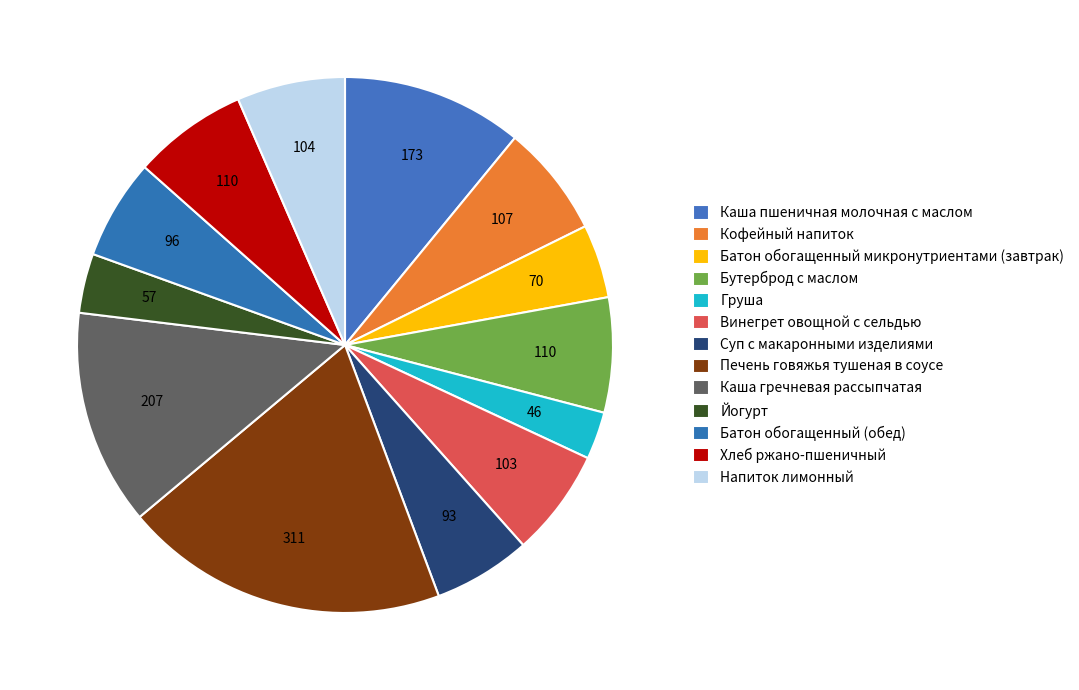

What percentage is the Печень говяжья тушеная в соусе slice, to the nearest percent?

20%